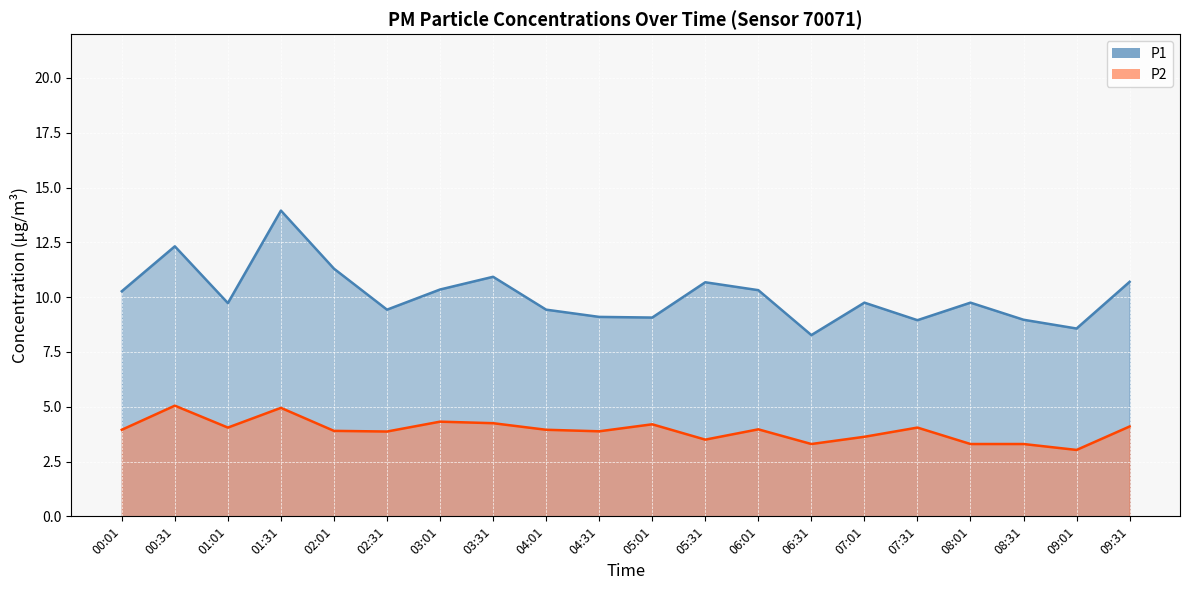

Does the chart display data point markers on the line(s)?

No